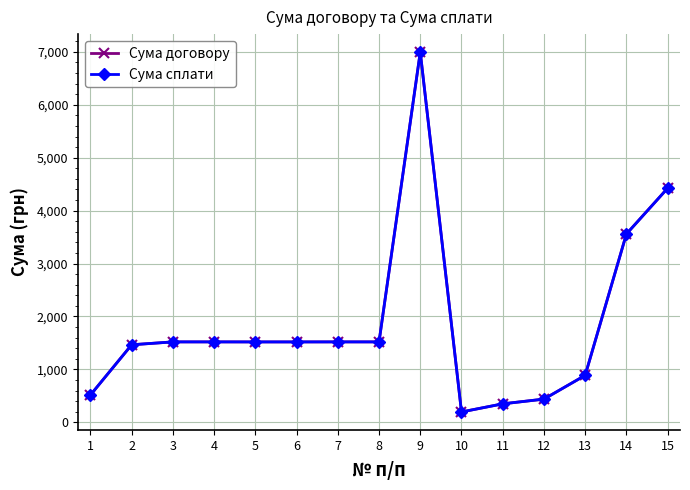

Does the chart have visible grid lines?

Yes